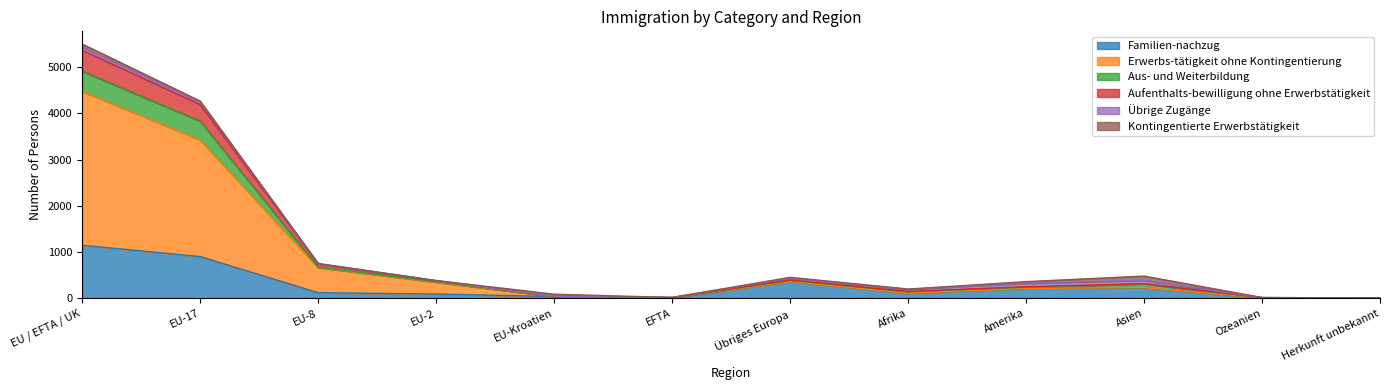

True or false: Aus- und Weiterbildung and Erwerbs-tätigkeit ohne Kontingentierung intersect in this chart.

False